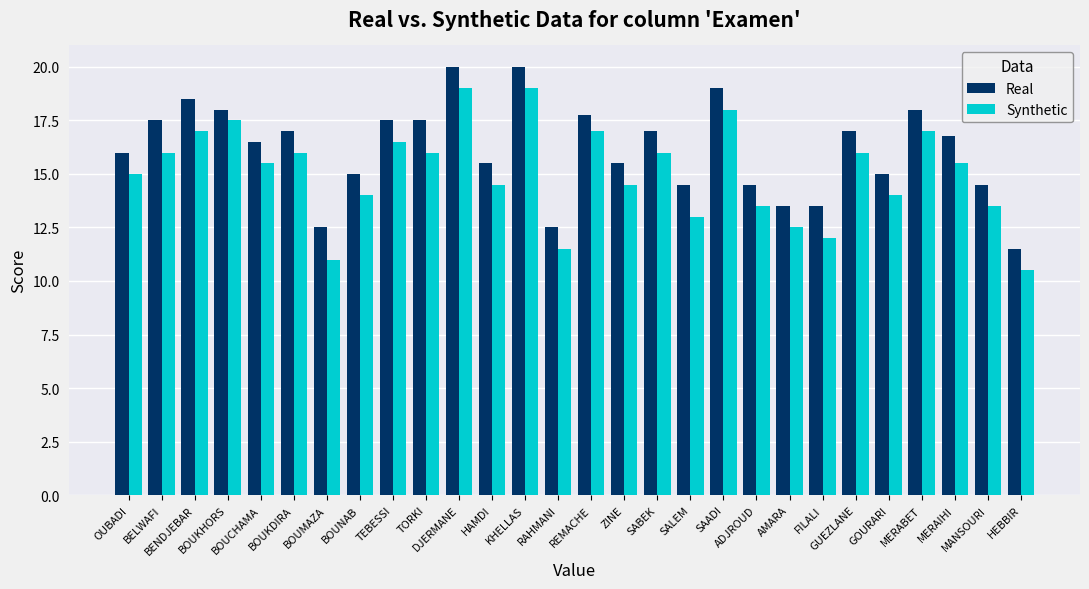

The Synthetic series shows 3.9 at BENDJEBAR. True or false?

False